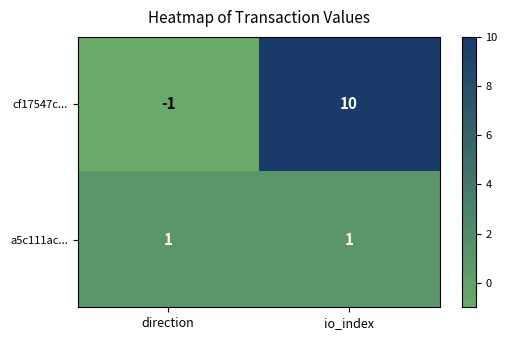

Which series has the largest total across all categories?

cf17547c...